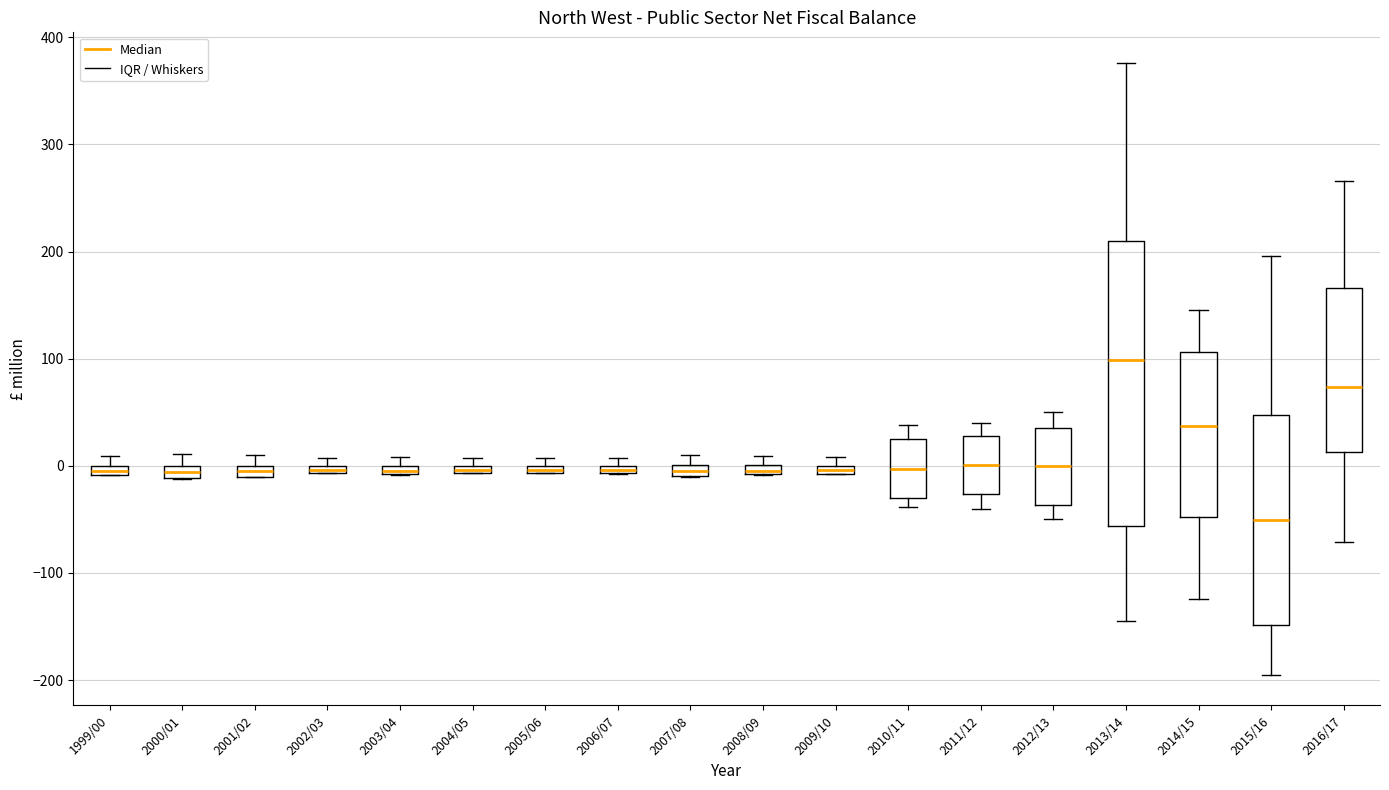

Comparing the boxes themselves (not the whiskers), which one is the tallest?

2013/14